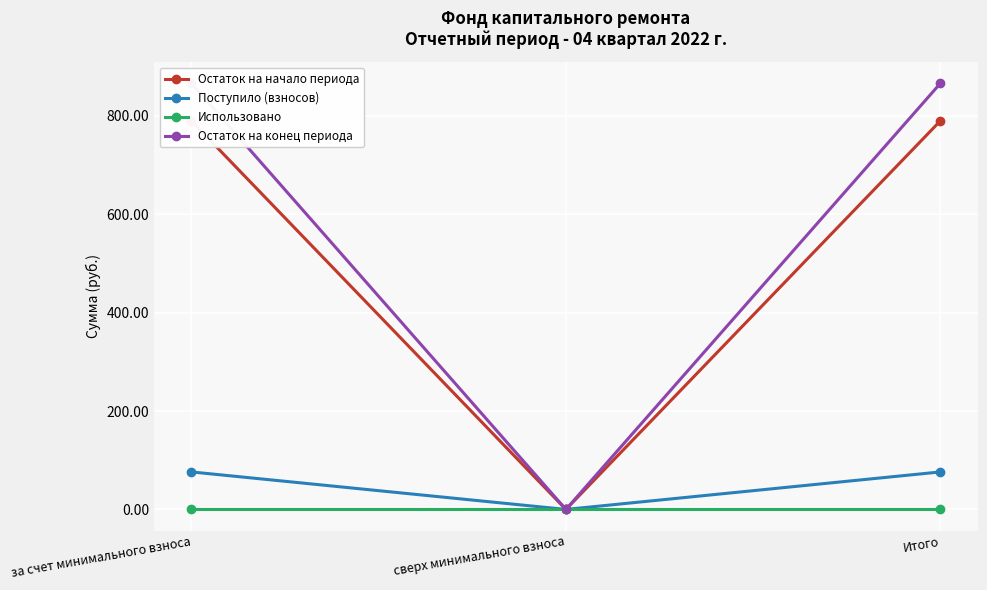

Which has a higher value, Итого or за счет минимального взноса?

Итого